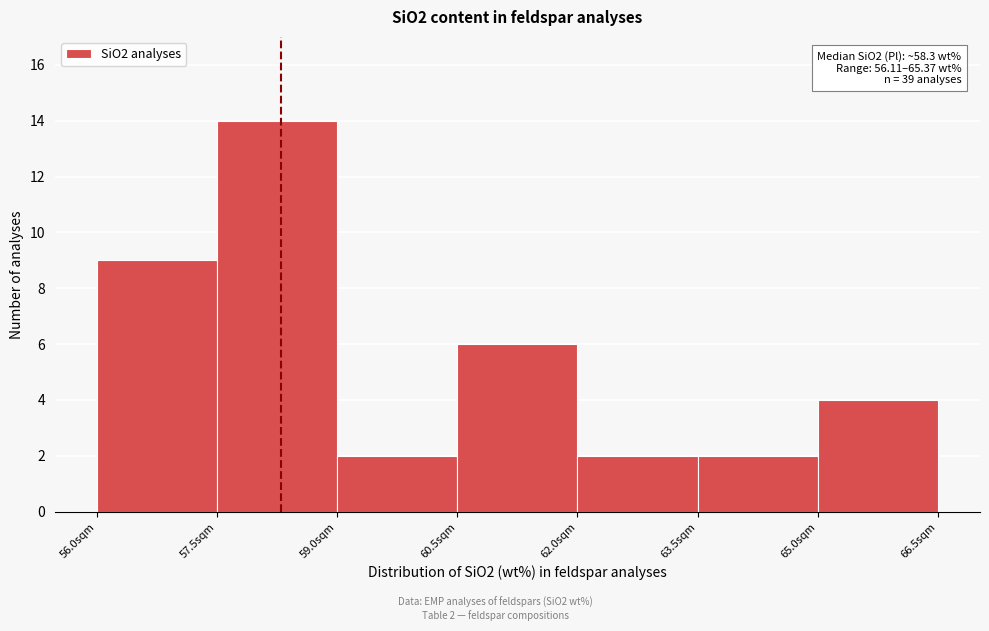

Over which range of the x-axis is the bar tallest?

57.5 to 59.0